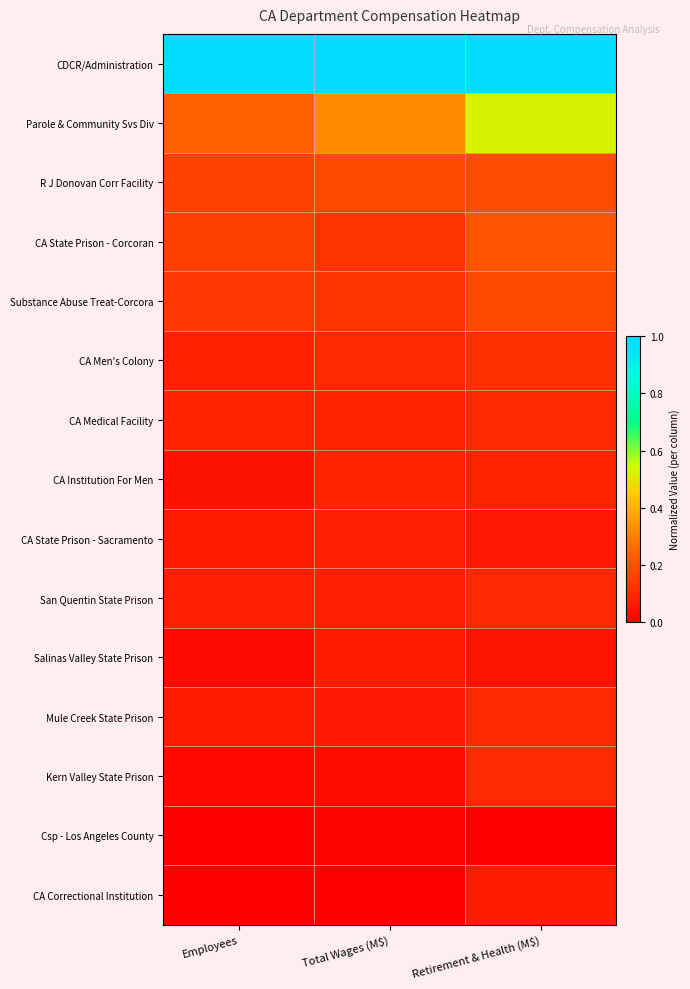

List the series in order of their peak value, highest first.

CDCR/Administration, Parole & Community Svs Div, CA State Prison - Corcoran, R J Donovan Corr Facility, Substance Abuse Treat-Corcora, CA Men's Colony, Kern Valley State Prison, Mule Creek State Prison, CA Medical Facility, San Quentin State Prison, CA Institution For Men, CA State Prison - Sacramento, CA Correctional Institution, Salinas Valley State Prison, Csp - Los Angeles County